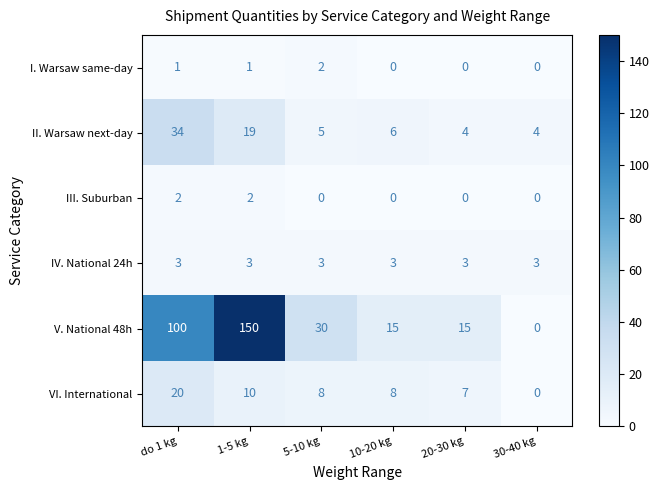

What is the average value of the V. National 48h series?

52